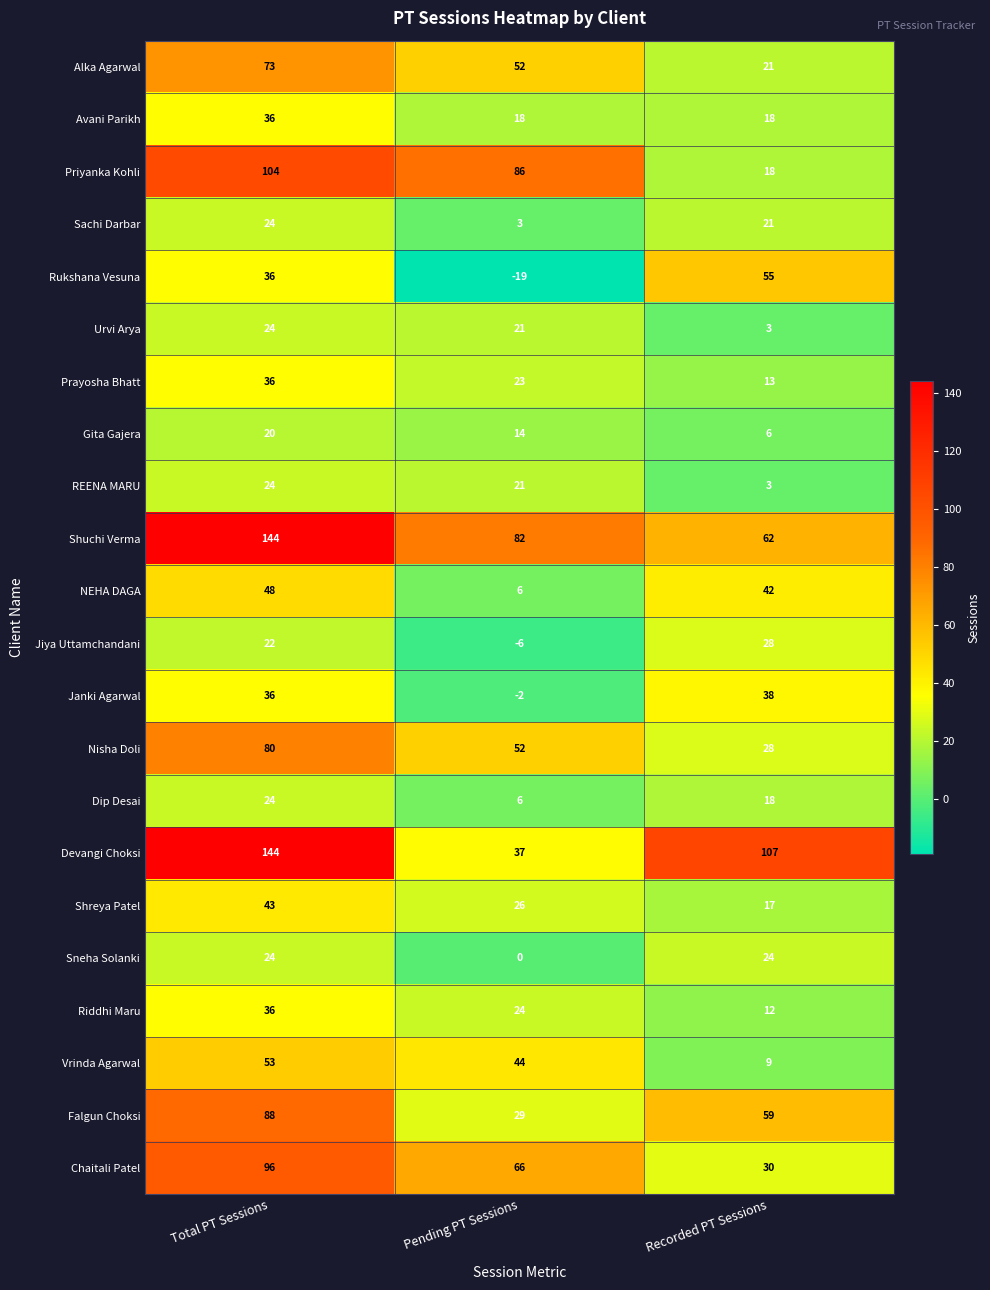

At how many categories does at least one series exceed 97?

2